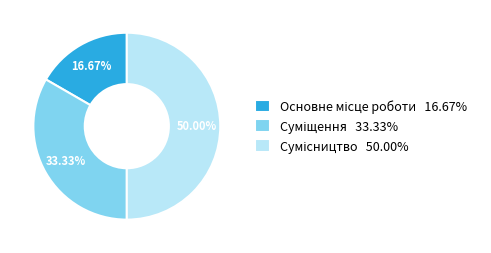

To the nearest percent, what percentage of the pie is Сумісництво?

50%